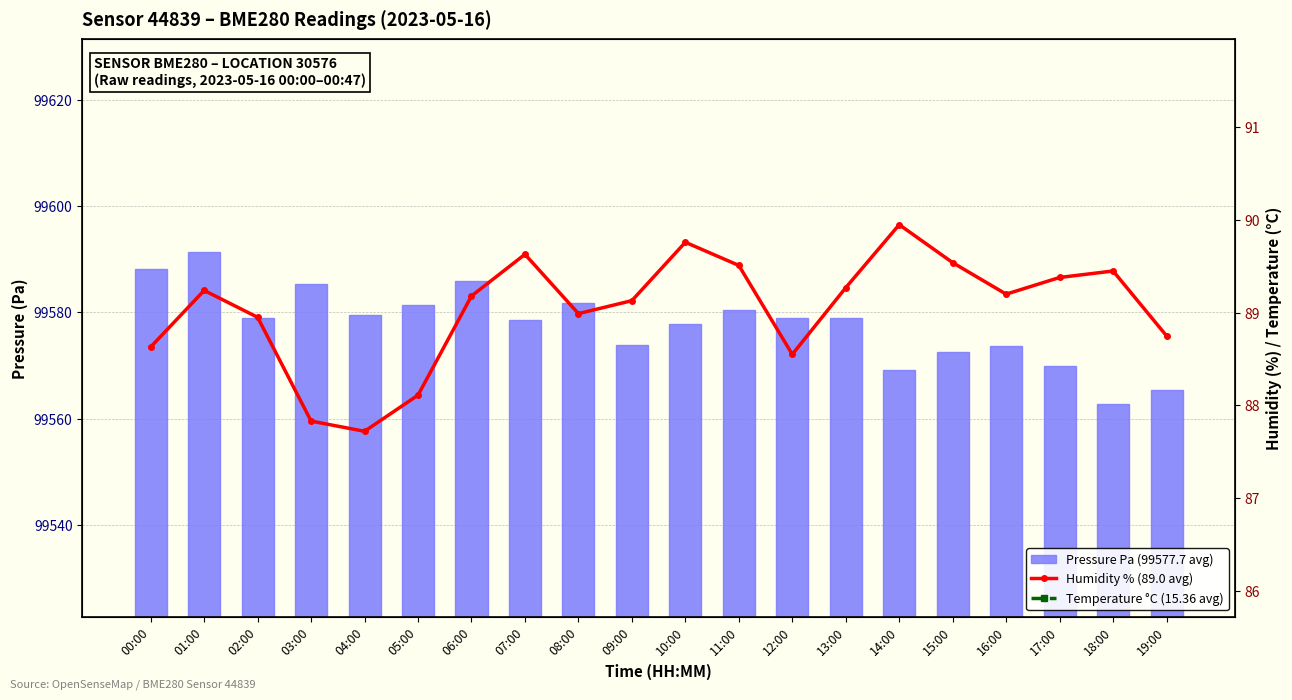

Count the Temperature °C (15.36 avg) values in the range 15 to 16.

20